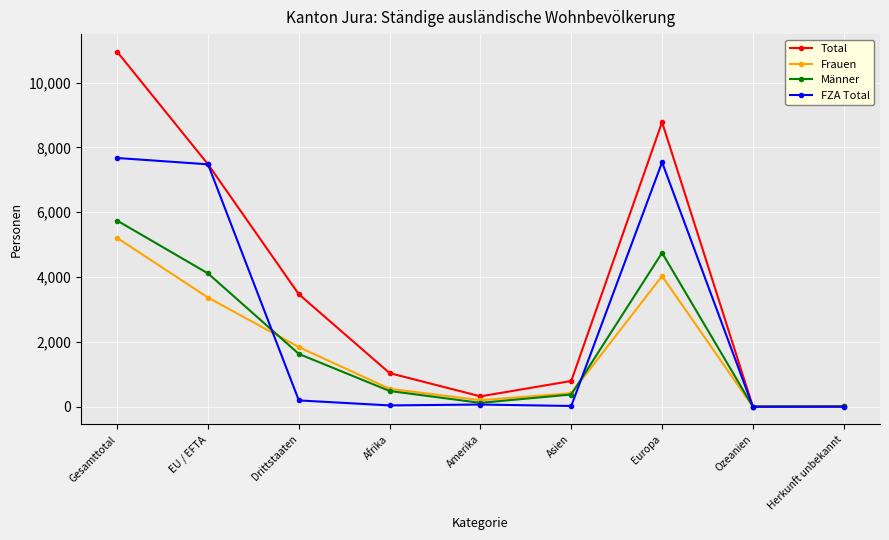

Between which two adjacent categories do Frauen and Männer first intersect?

EU / EFTA and Drittstaaten